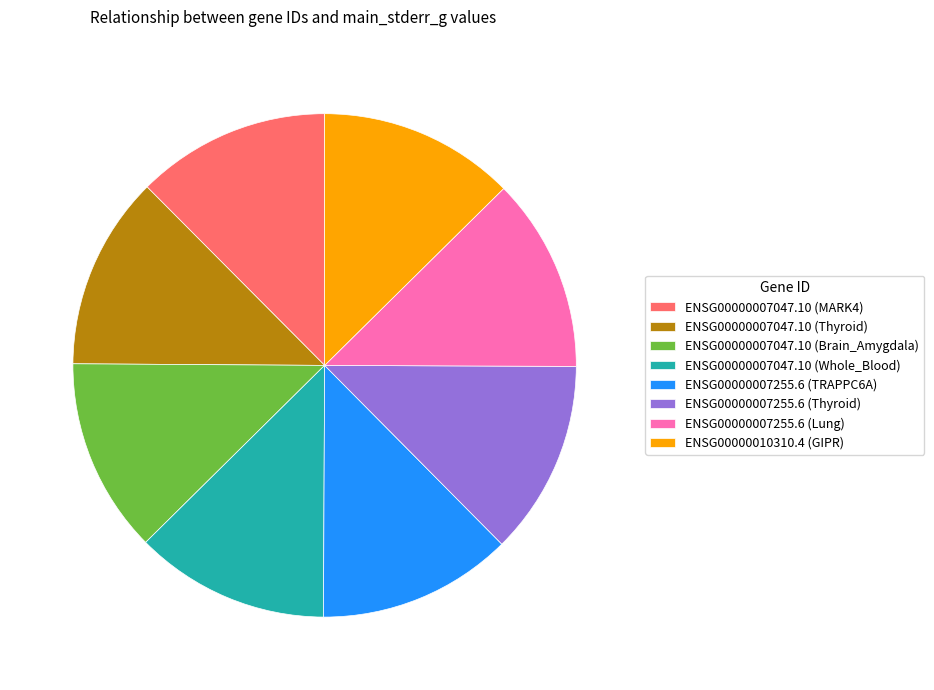

How many slices are in this pie chart?

8